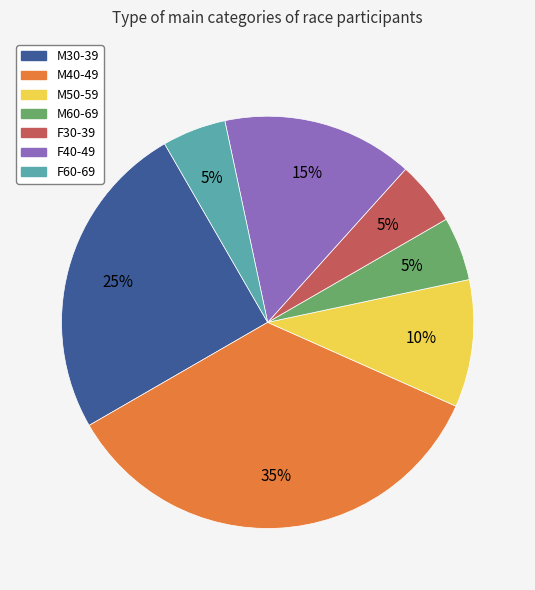

True or false: M60-69 accounts for 5% of the total.

True